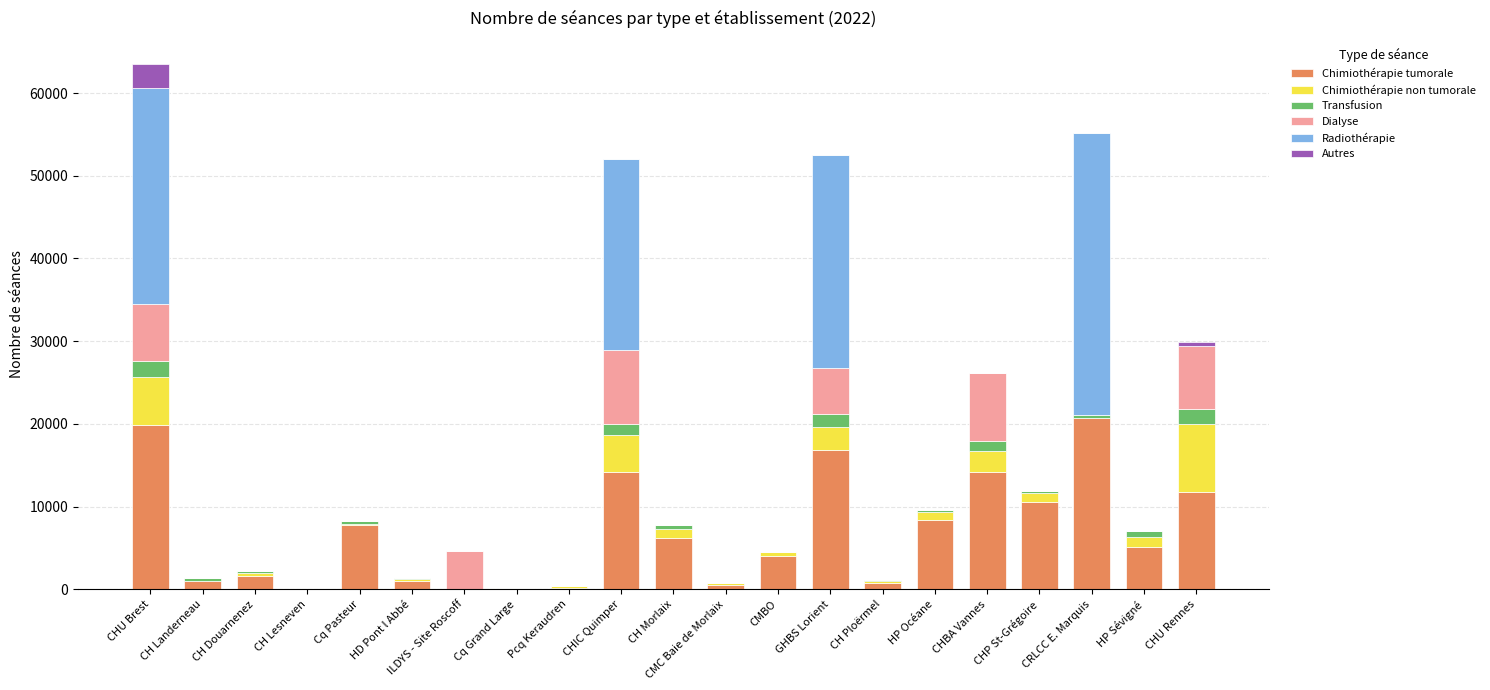

At which category is the sum across all series the highest?

CHU Brest